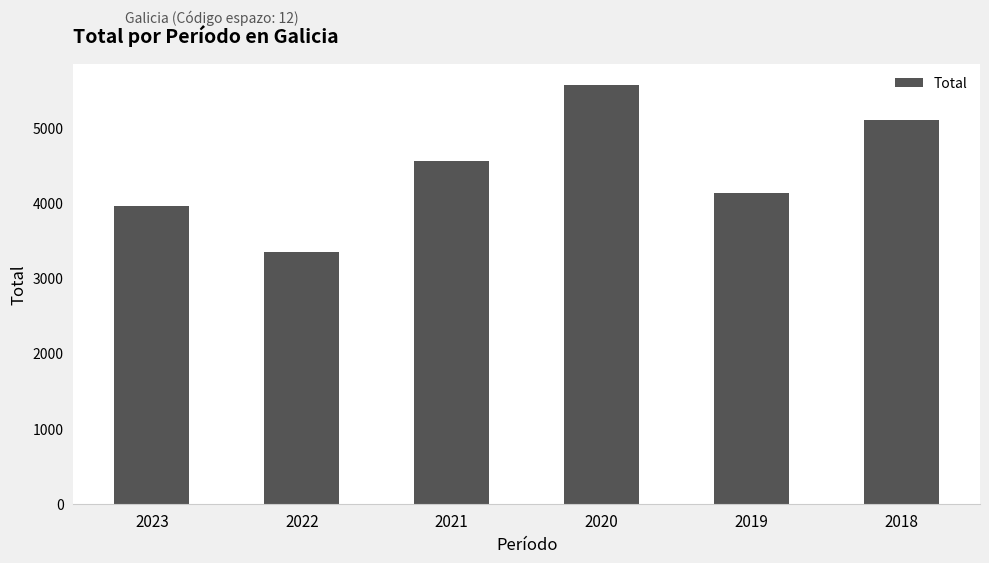

What is the minimum value shown in the chart?

3348